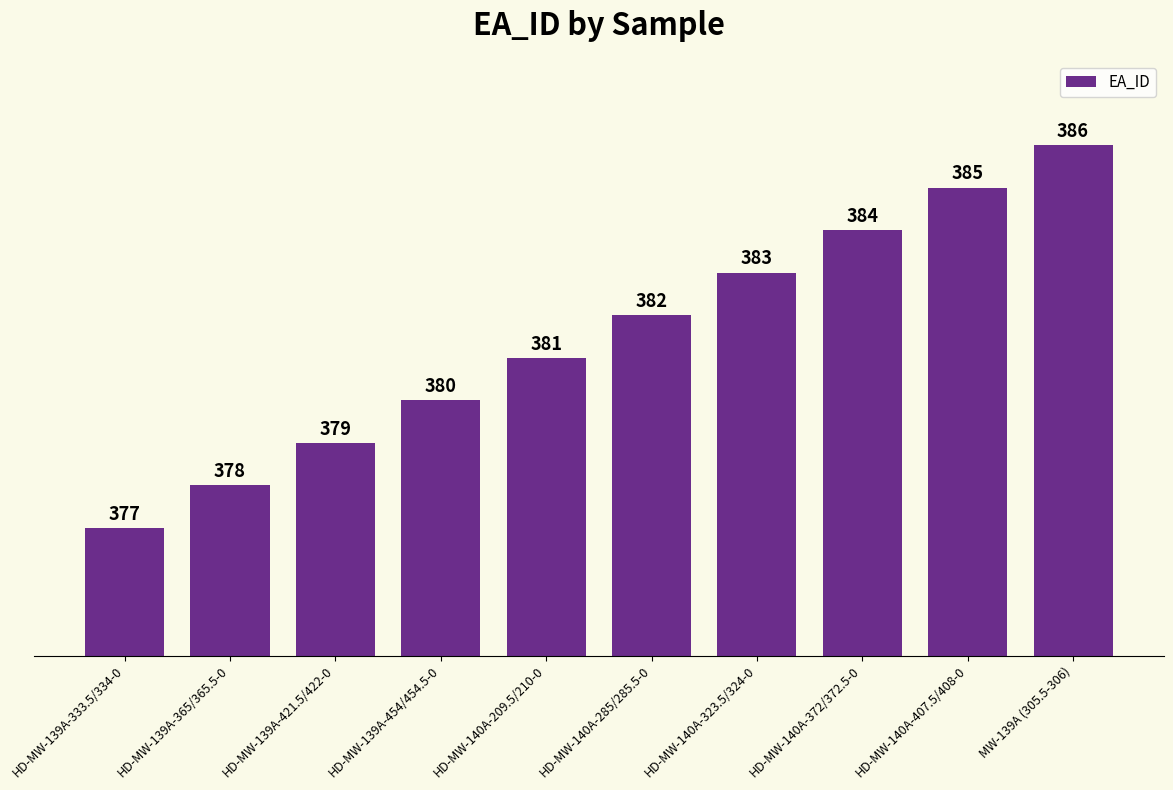

Rank the categories by value from highest to lowest.

MW-139A (305.5-306), HD-MW-140A-407.5/408-0, HD-MW-140A-372/372.5-0, HD-MW-140A-323.5/324-0, HD-MW-140A-285/285.5-0, HD-MW-140A-209.5/210-0, HD-MW-139A-454/454.5-0, HD-MW-139A-421.5/422-0, HD-MW-139A-365/365.5-0, HD-MW-139A-333.5/334-0